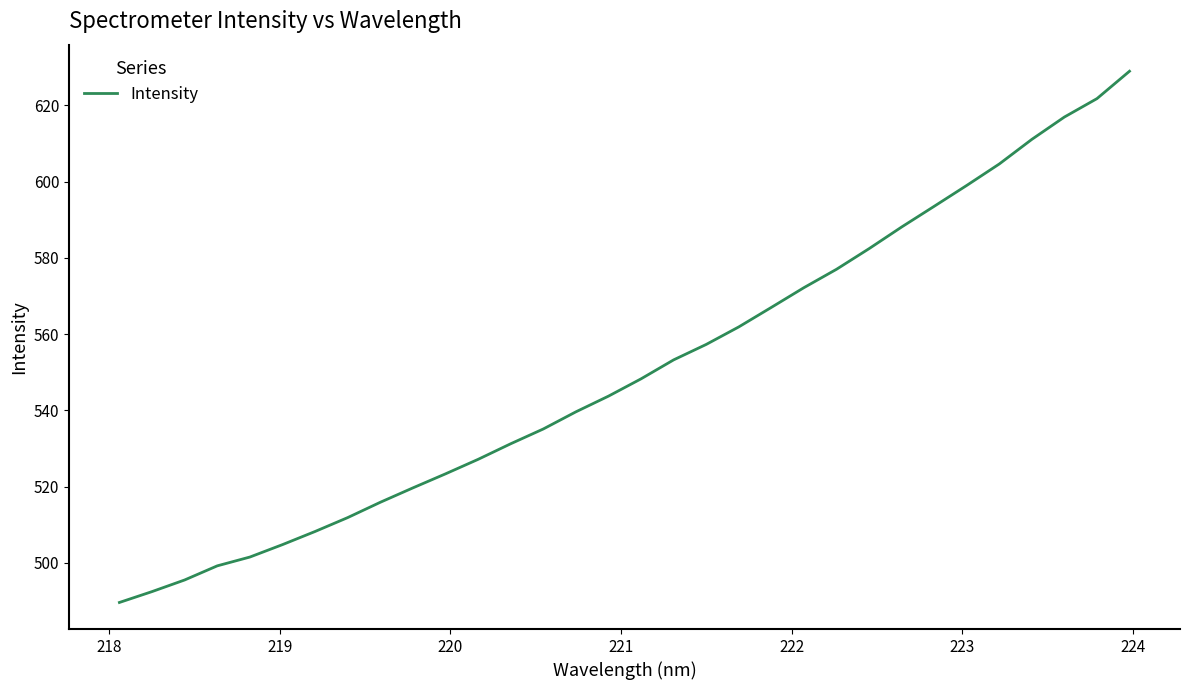

What is the maximum value shown in the chart?

628.9